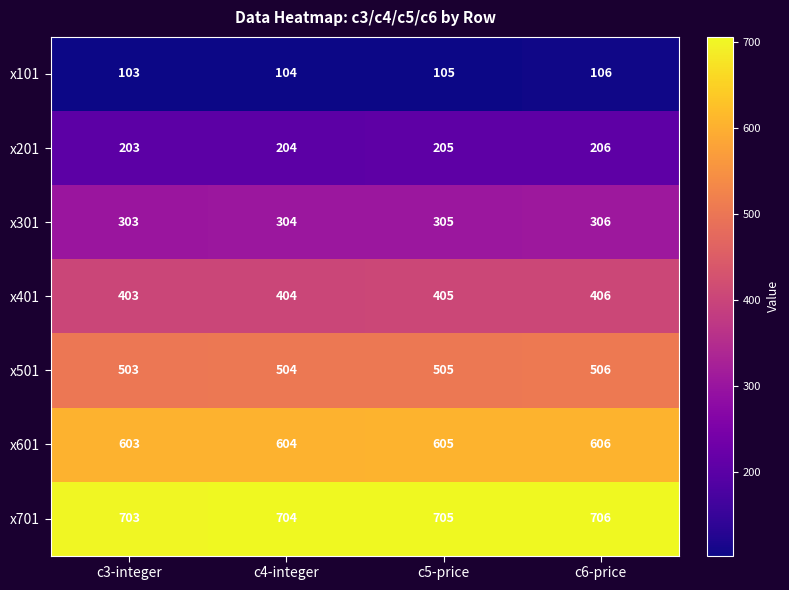

Reading right to left, transcribe all the data shown in this chart.

x101: 106	105	104	103
x201: 206	205	204	203
x301: 306	305	304	303
x401: 406	405	404	403
x501: 506	505	504	503
x601: 606	605	604	603
x701: 706	705	704	703